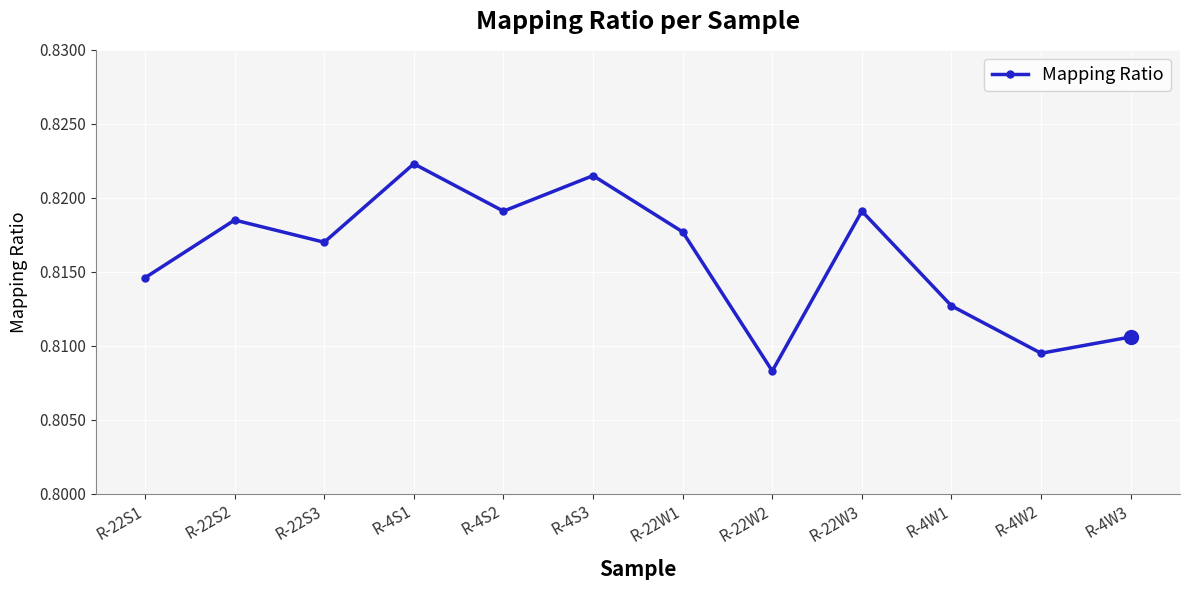

At which label is the value closest to 0?

R-22W2